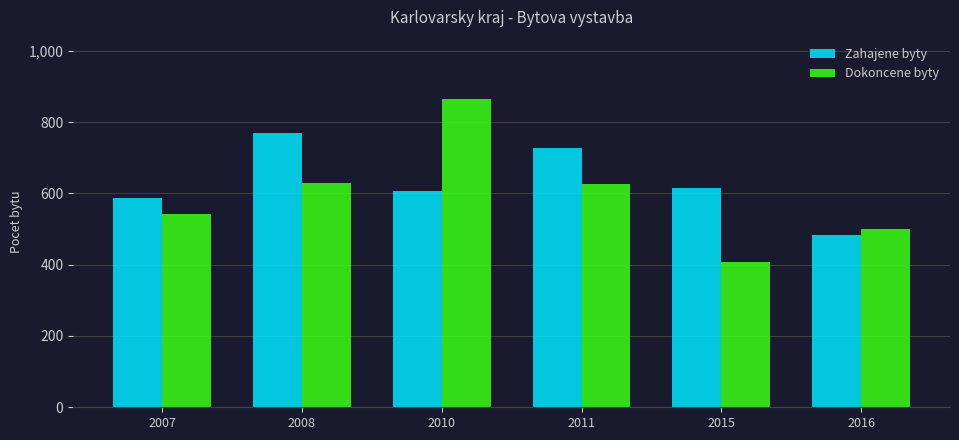

What is the sum of all Zahajene byty values?

3791